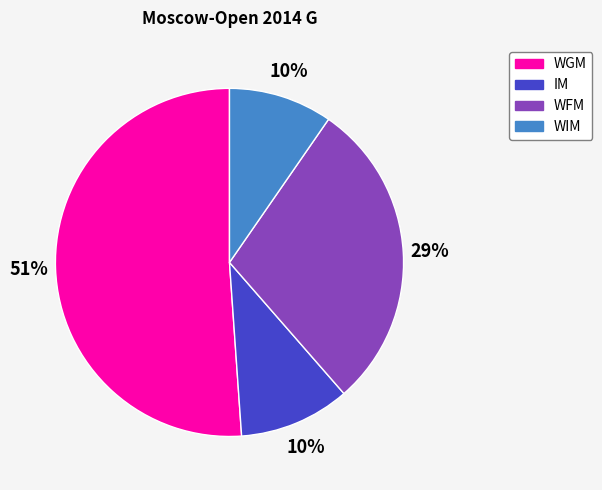

Does any single category account for the majority?

Yes